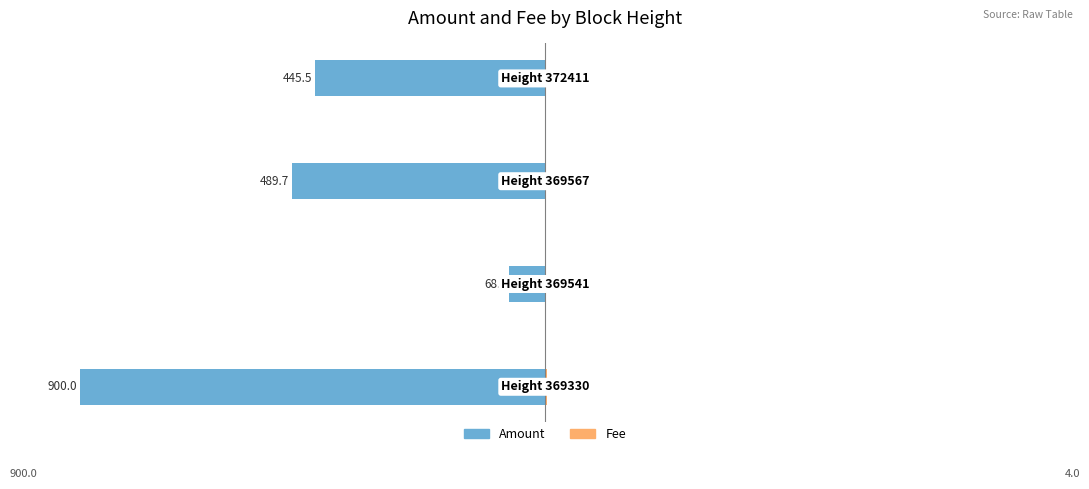

Is it true that Fee equals 1.0 at 2?

True